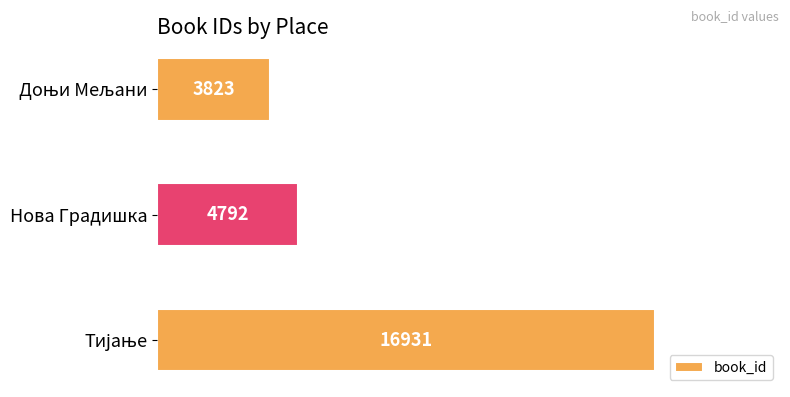

What is the value of the 3rd bar from the top?

16931